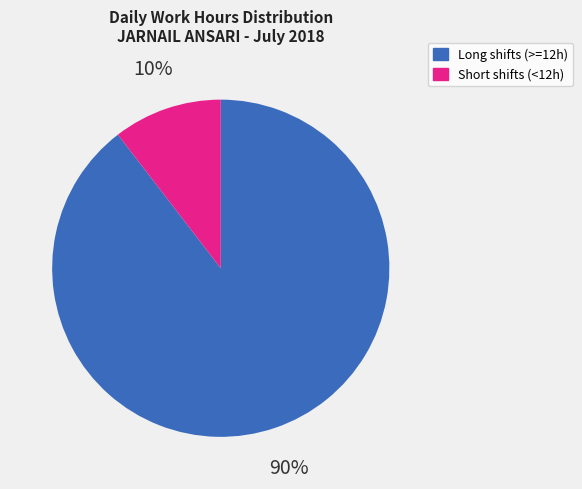

To the nearest percent, what is the average slice percentage?

50%